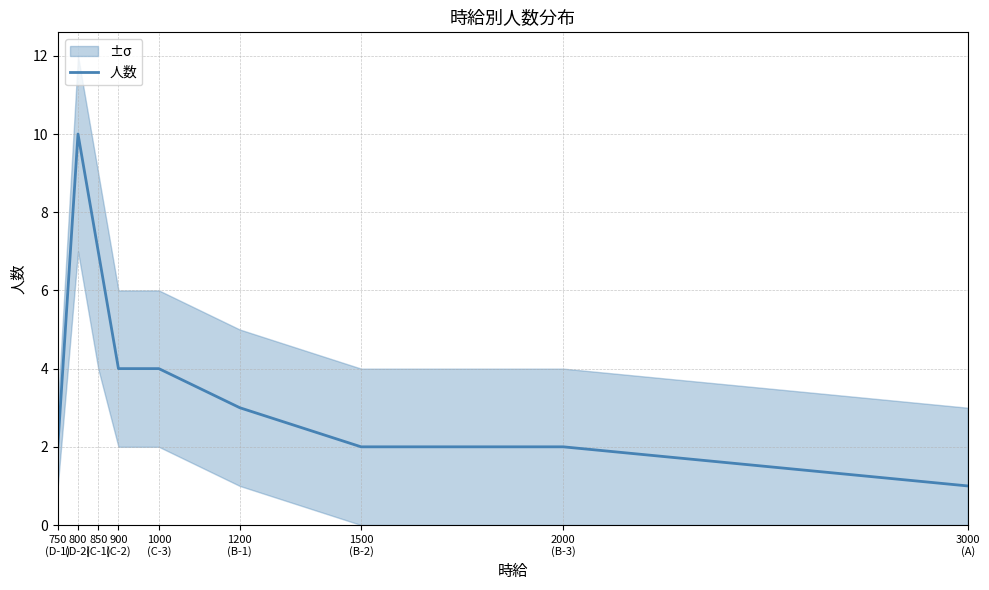

Reading left to right, list all the values displayed in this chart.

2	10	7	4	4	3	2	2	1